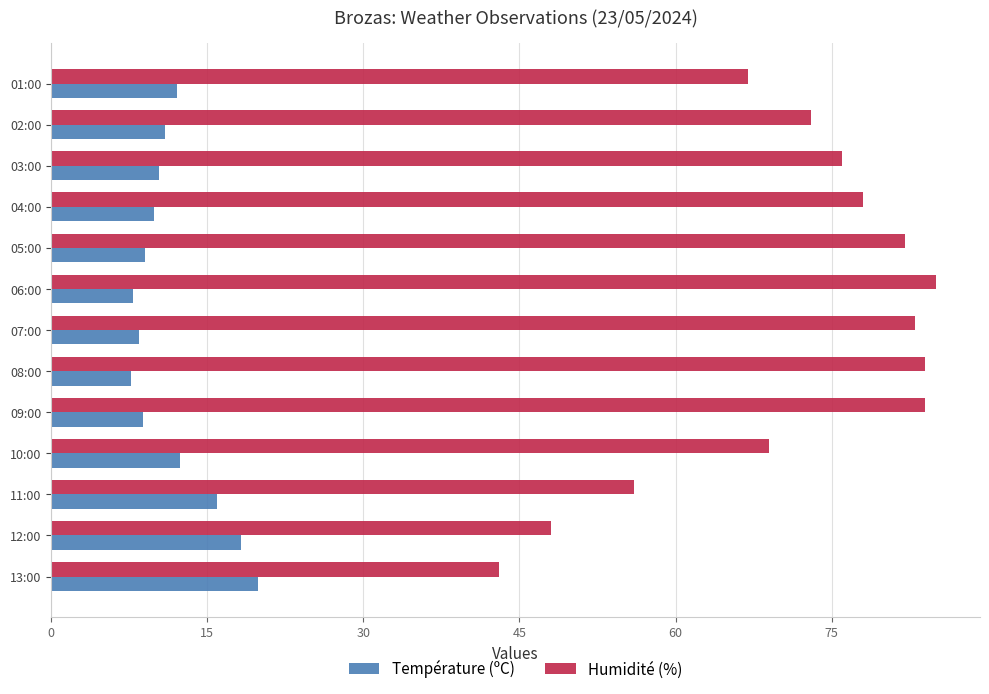

How many data points in Humidité (%) are less than 76?

6